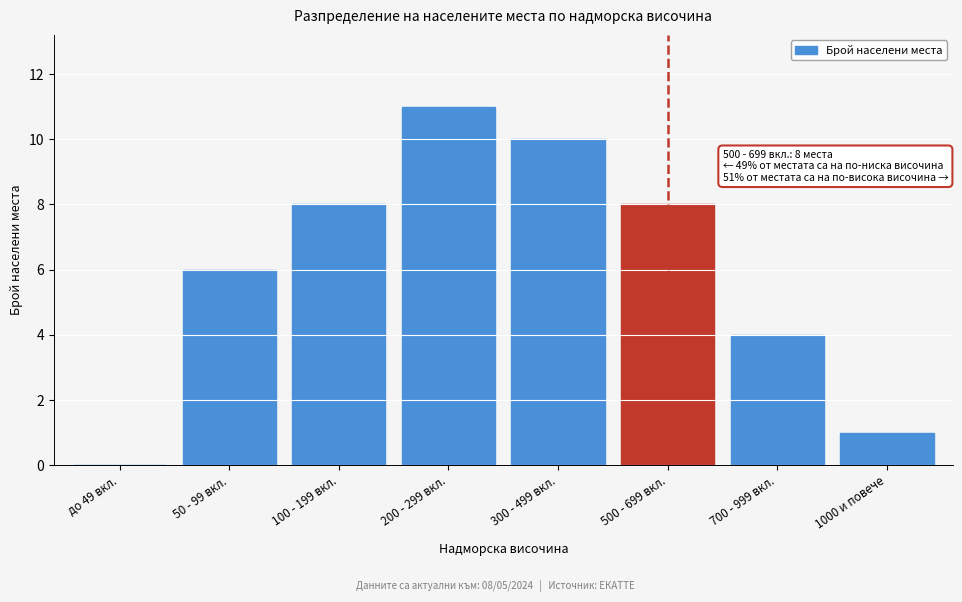

Reading right to left, list all the values displayed in this chart.

1000 и повече=1	700 - 999 вкл.=4	500 - 699 вкл.=8	300 - 499 вкл.=10	200 - 299 вкл.=11	100 - 199 вкл.=8	50 - 99 вкл.=6	до 49 вкл.=0